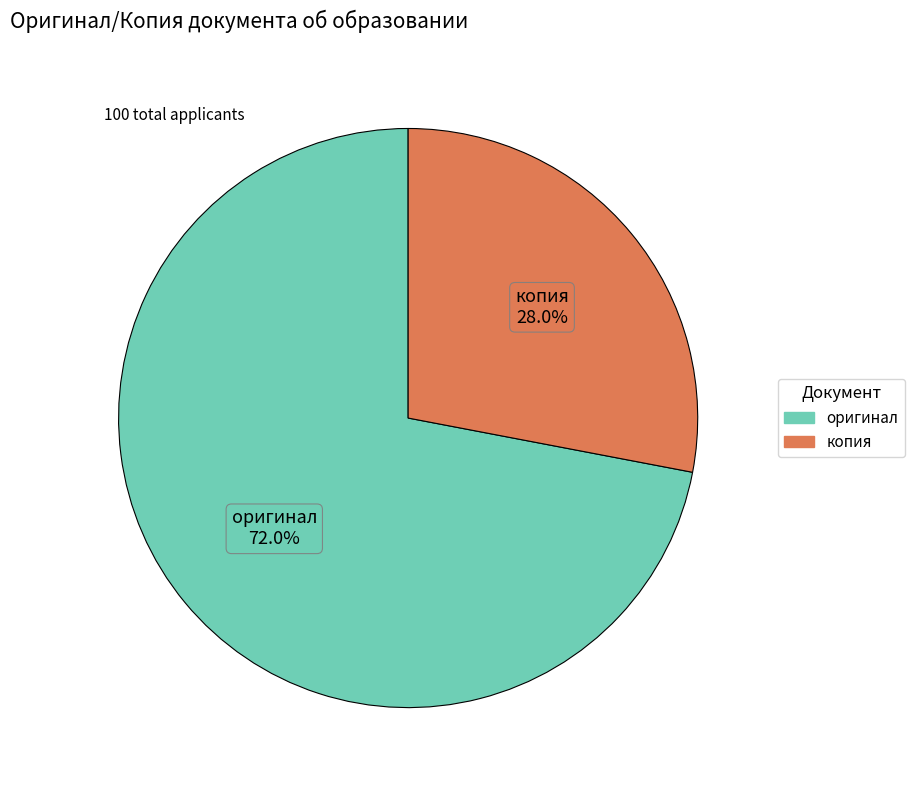

Does any single category account for the majority?

Yes